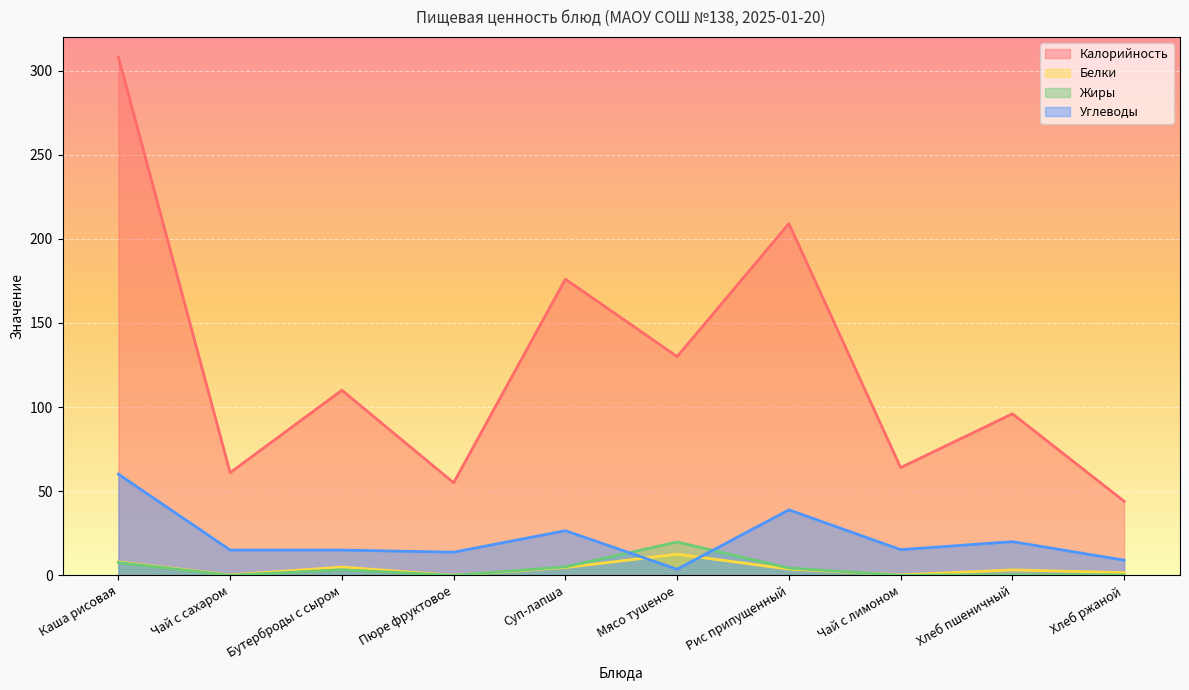

In Белки, how many points are higher than both neighbors (excluding endpoints)?

3